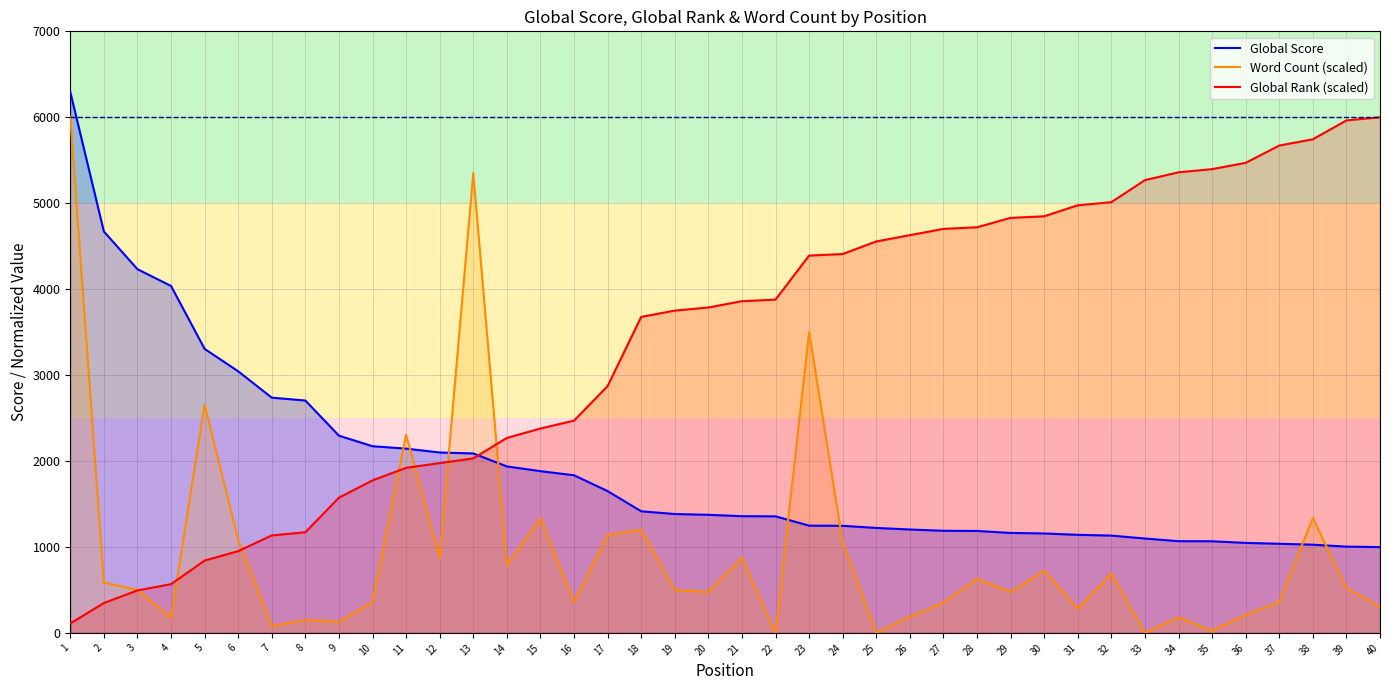

What is the difference between the highest and lowest values at 31?

4695.6